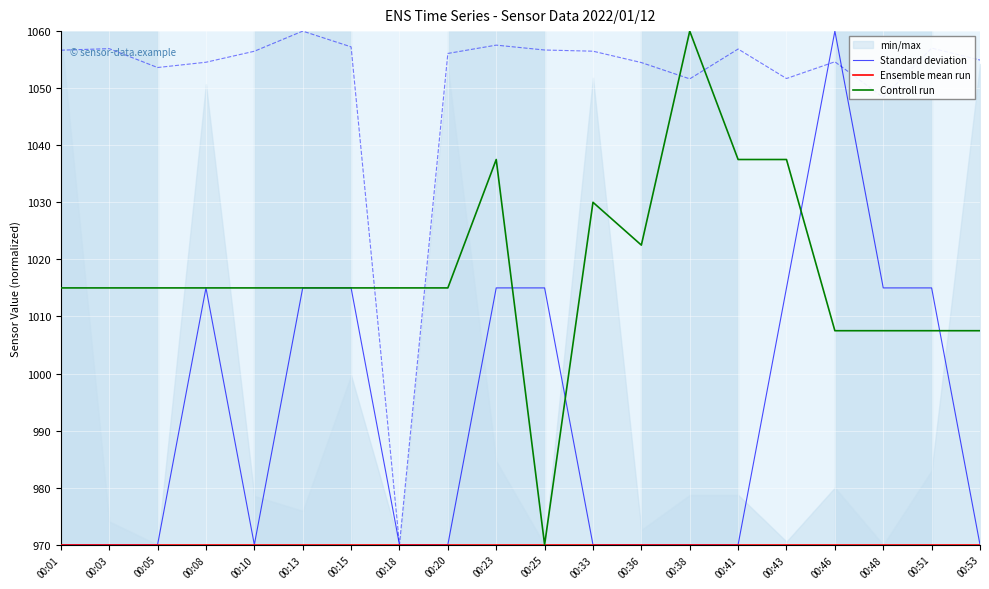

How many intersections are there between Standard deviation and Controll run?

4